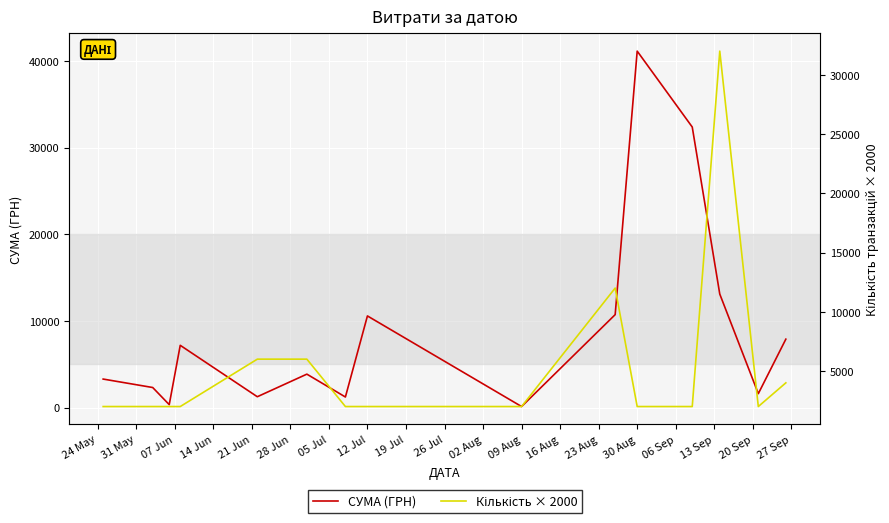

What is the maximum value shown in the chart?

41121.0